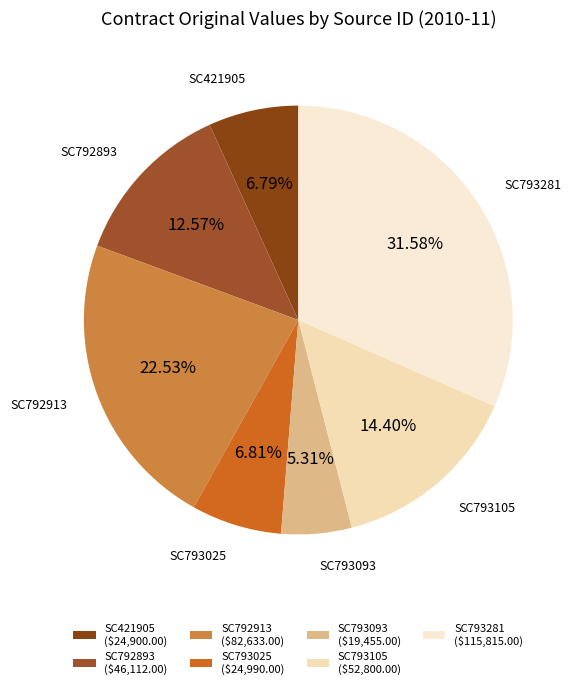

Which slice is the largest?

SC793281 ($115,815.00)